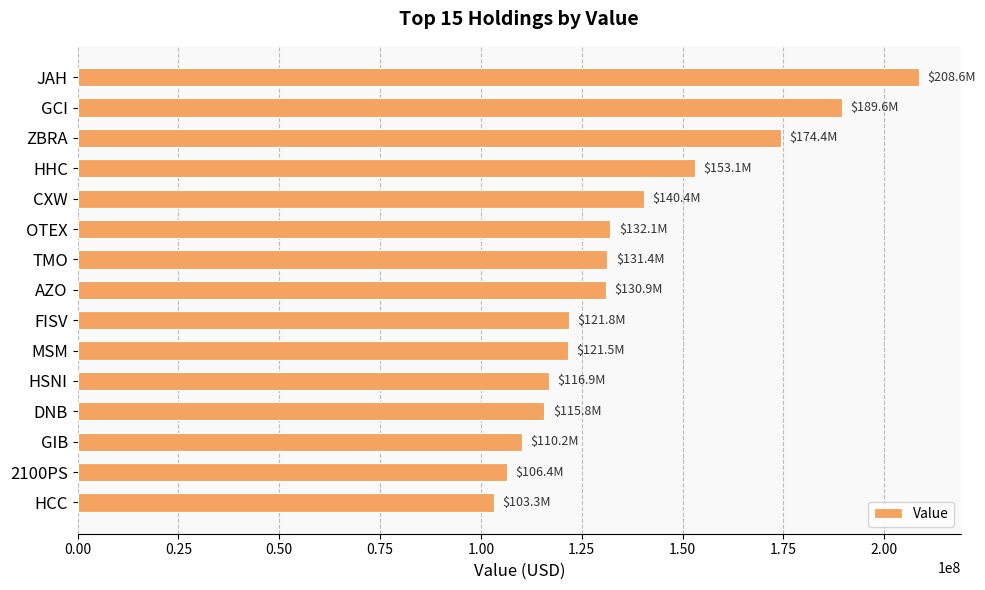

What is the greatest value displayed?

208633000